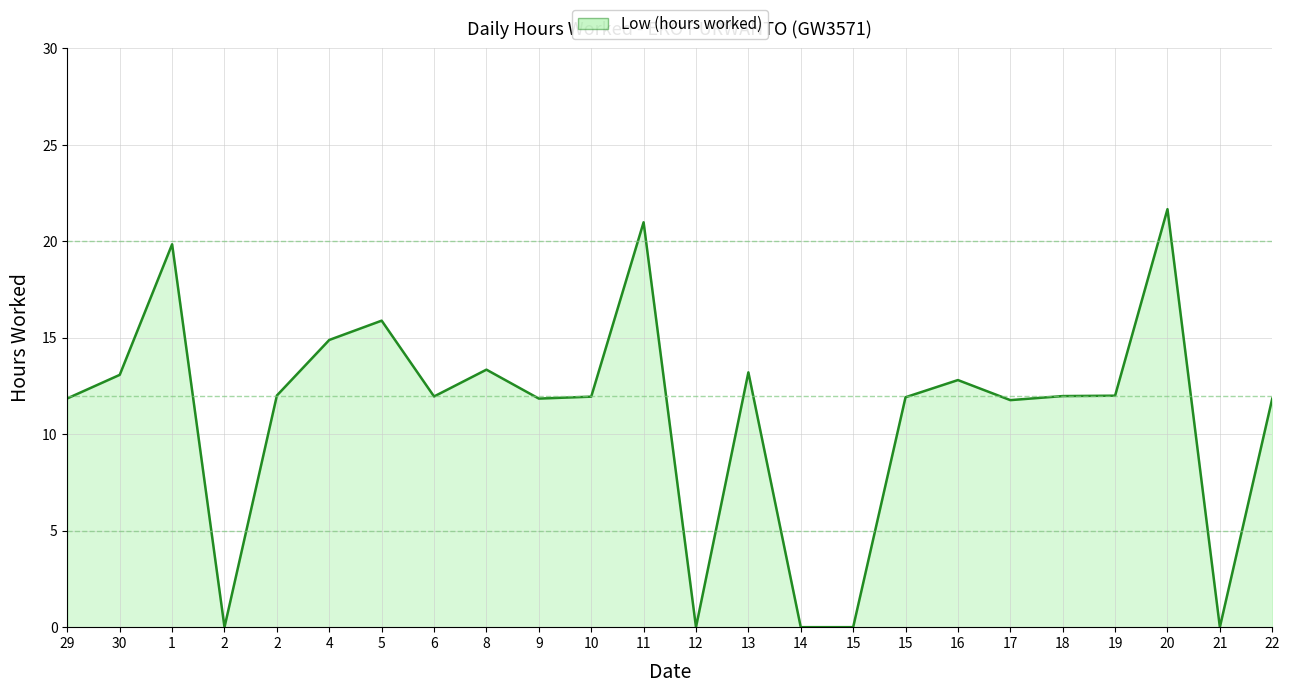

How many distinct data groups are displayed?

1